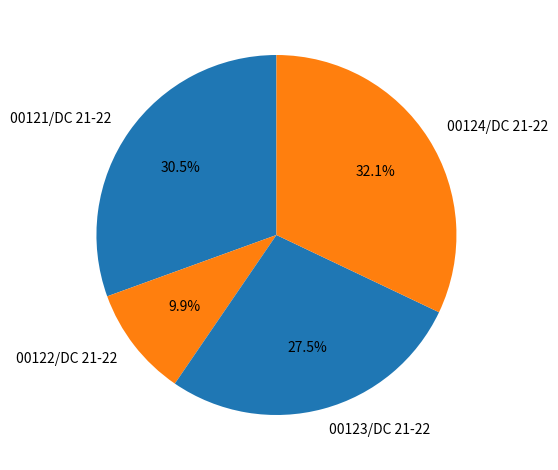

Count the number of slices in the pie.

4